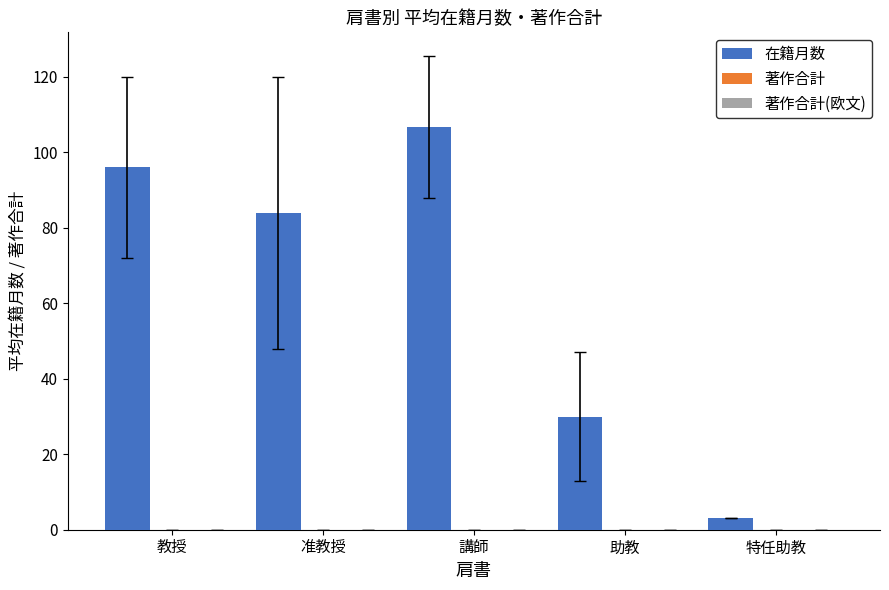

Does the chart contain any negative values?

No